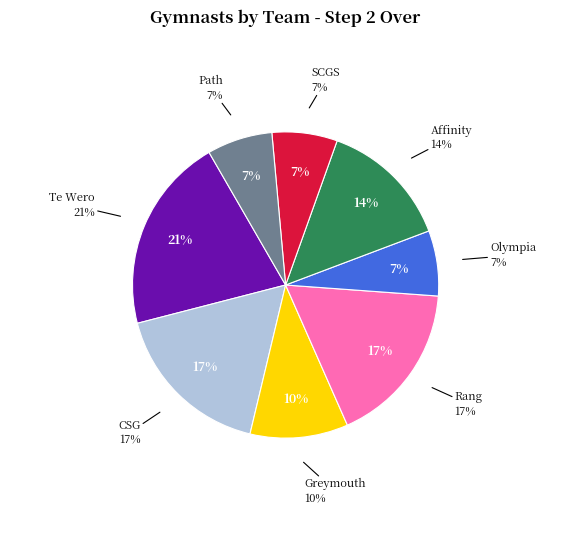

What is the smallest slice in the pie chart?

Olympia